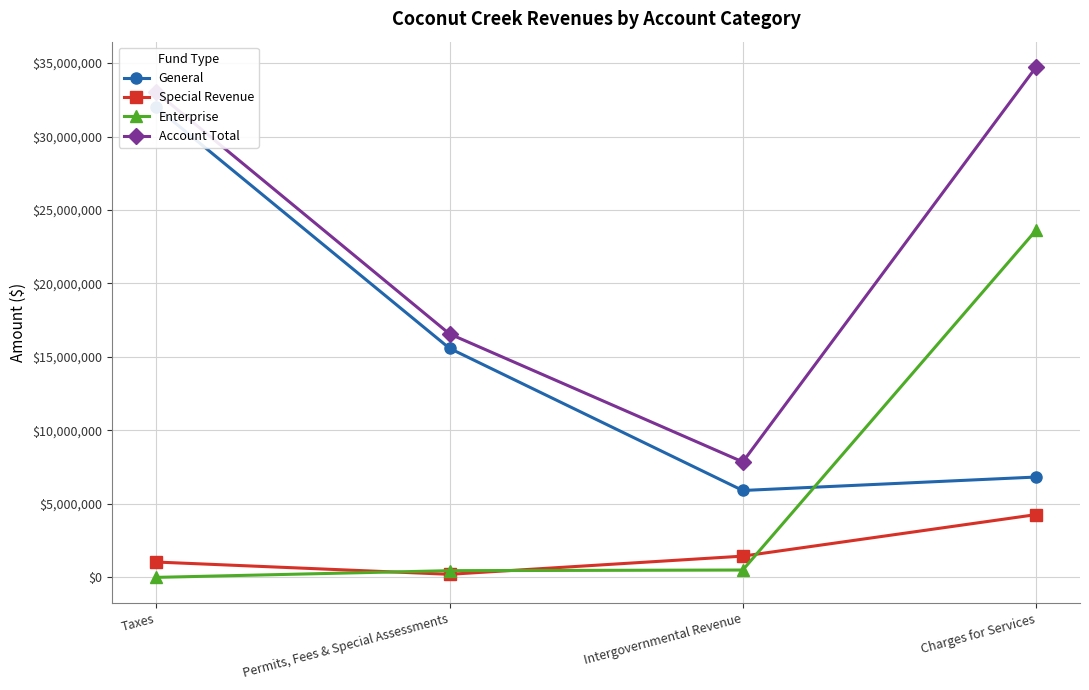

The Special Revenue series shows 1043804 at Taxes. True or false?

True